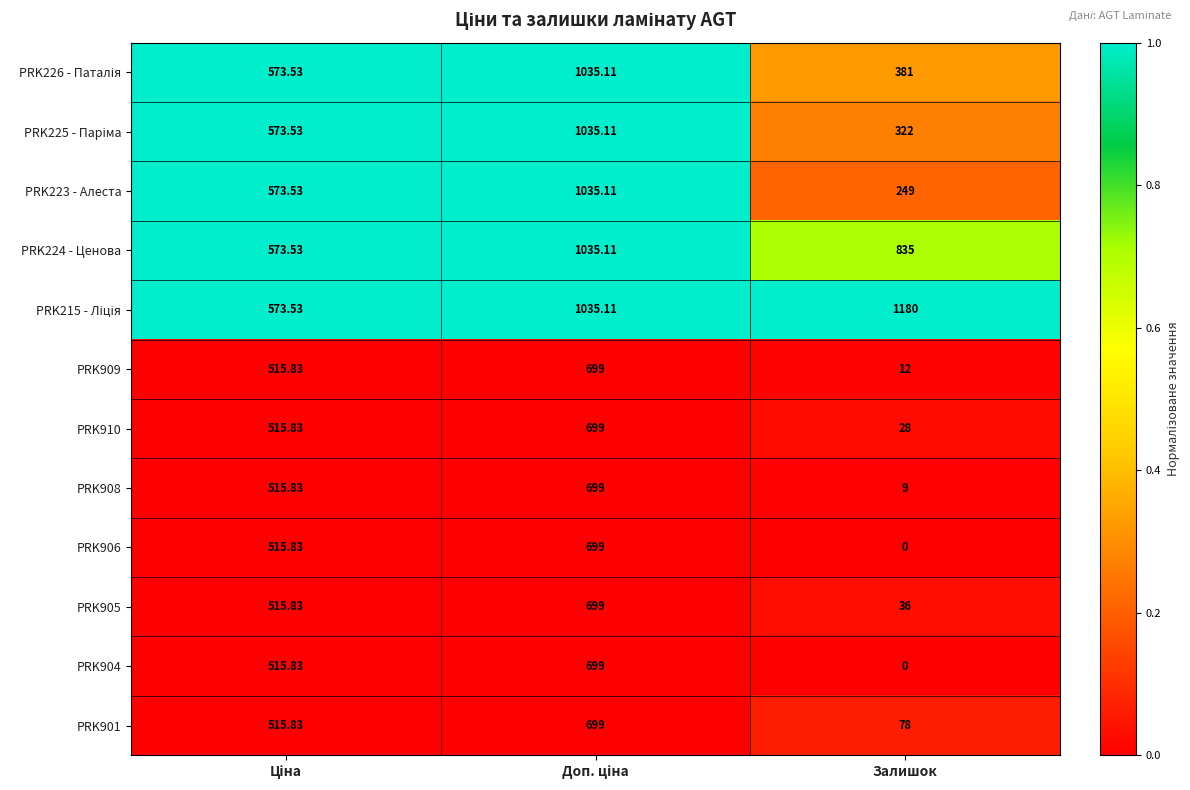

Where is PRK224 - Ценова nearest to the value 804?

Залишок